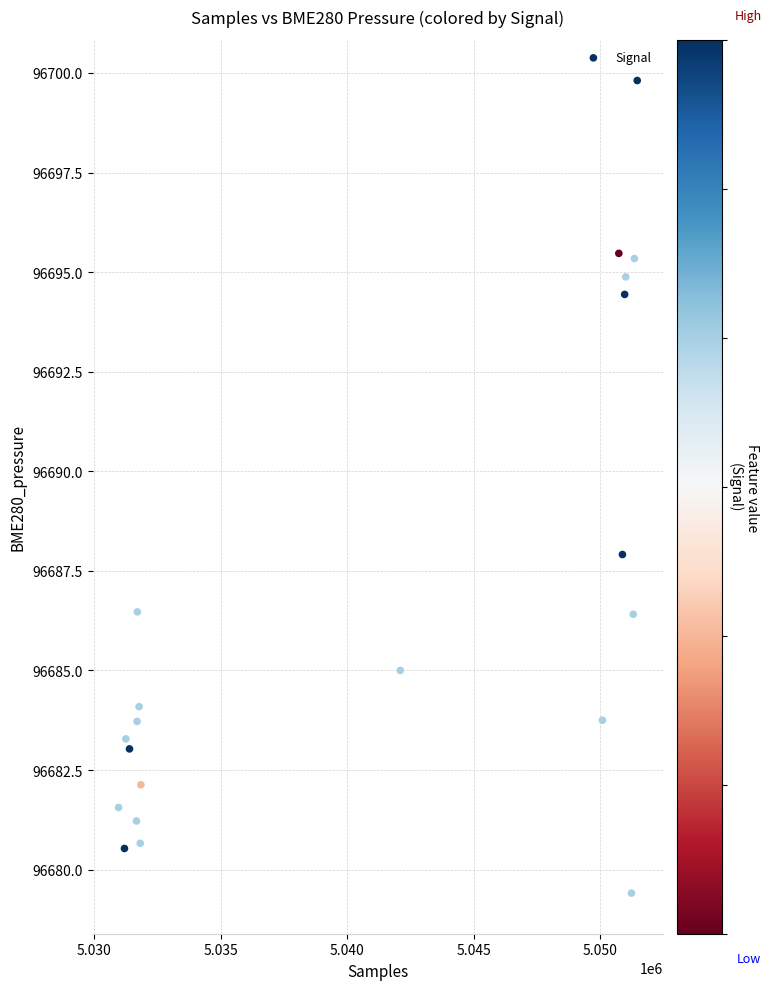

What Y value in the scatter plot is closest to 96689?

96687.9